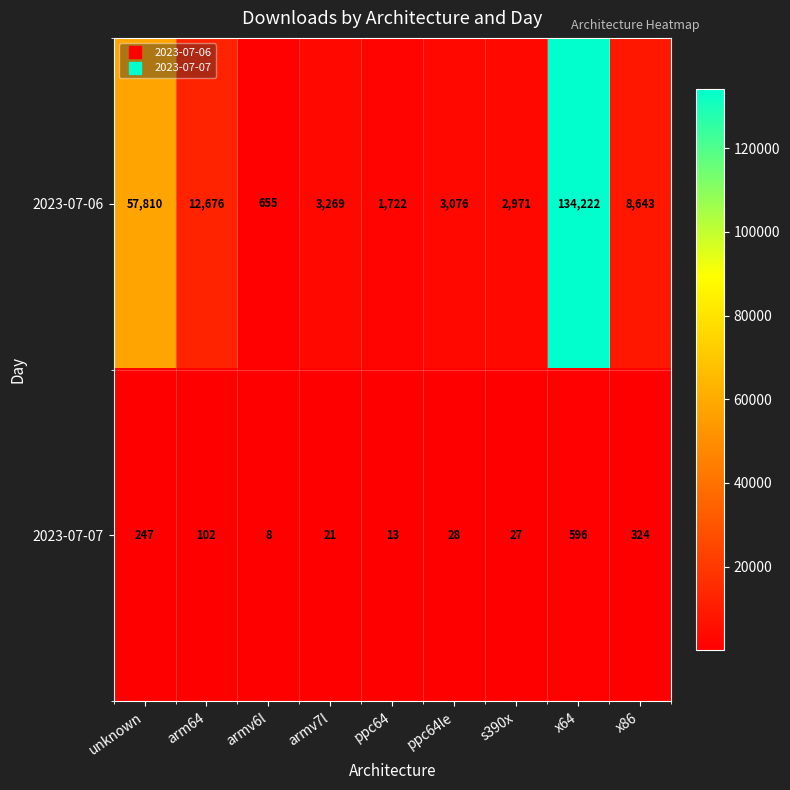

What is the minimum value for 2023-07-07?

8